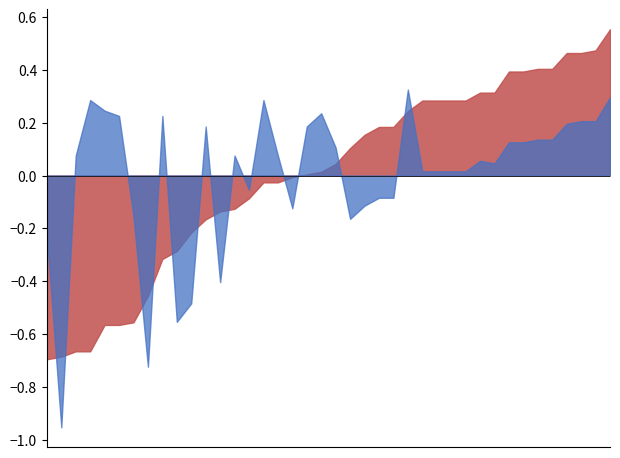

At which label does waterArea reach its minimum?

1992_08